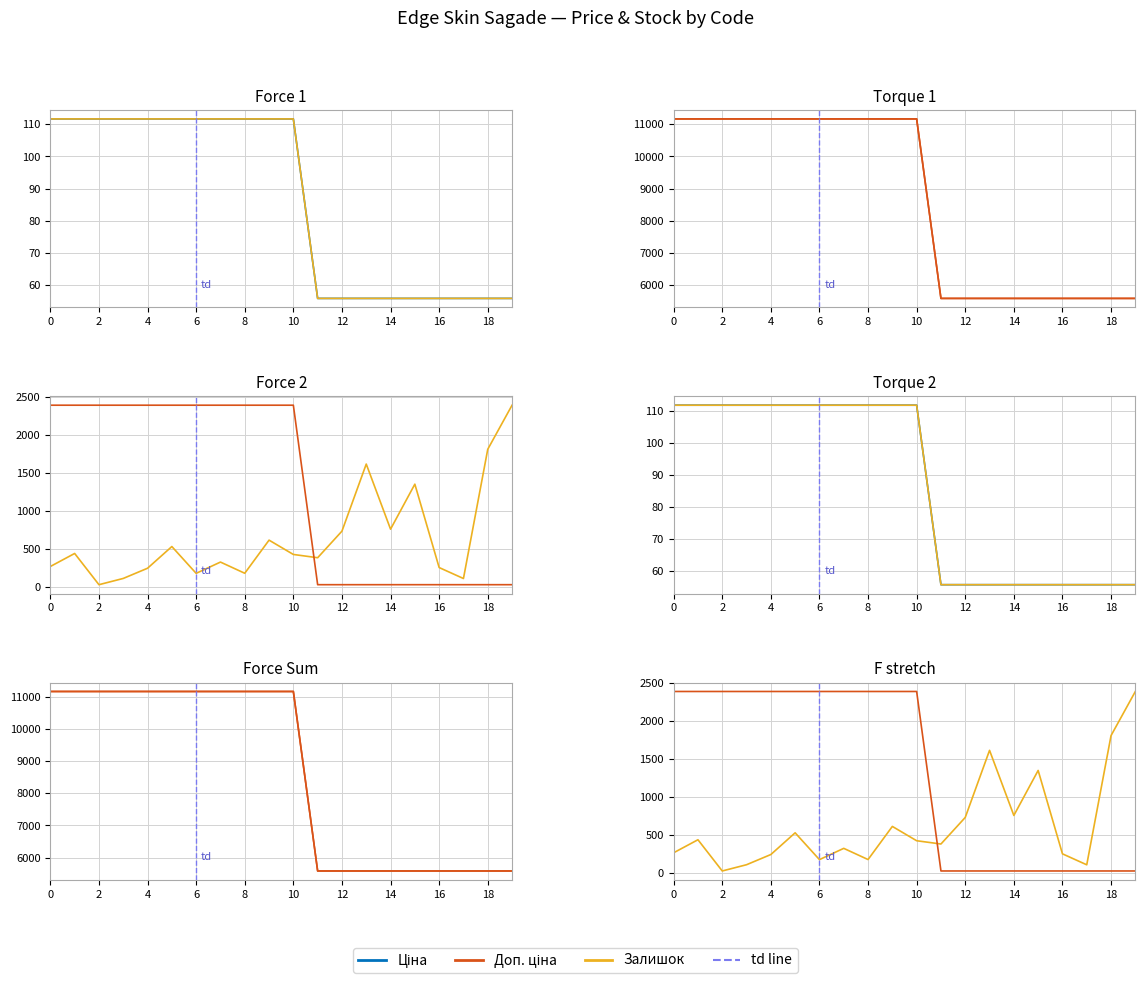

How many lines are shown in the chart?

3